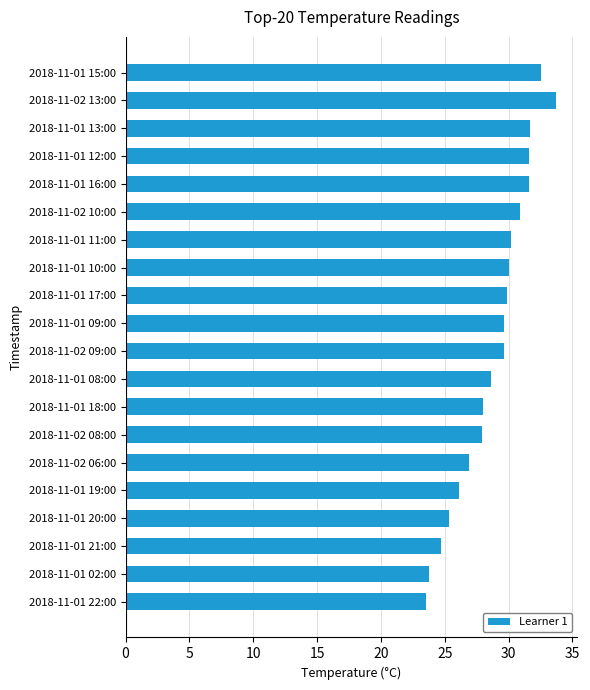

How many bars are there in total?

20